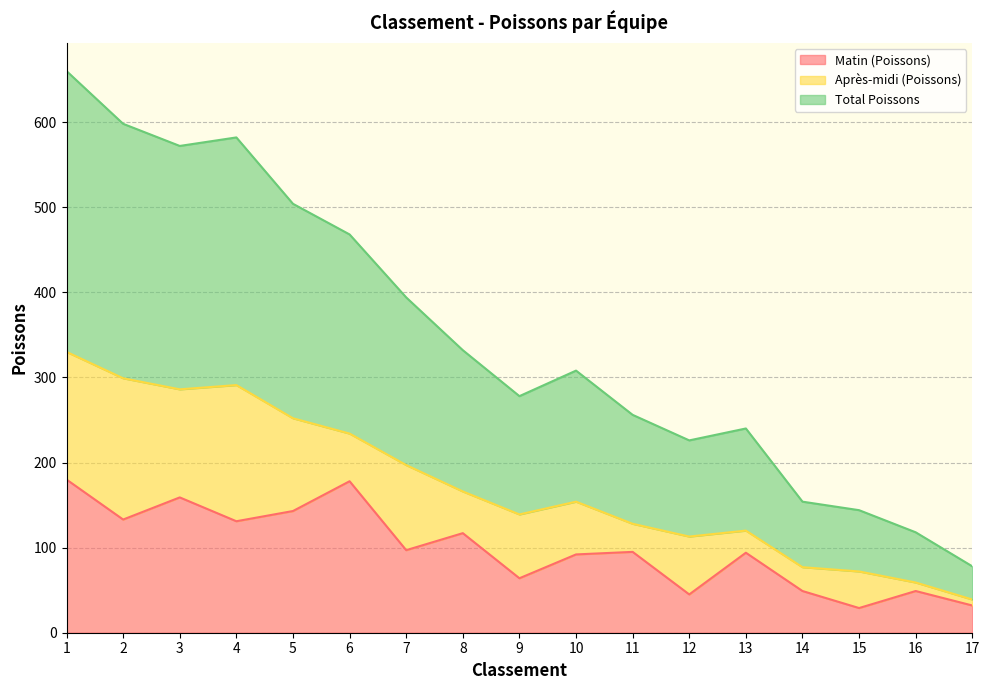

True or false: Total Poissons has a value of 234 at 6.

True